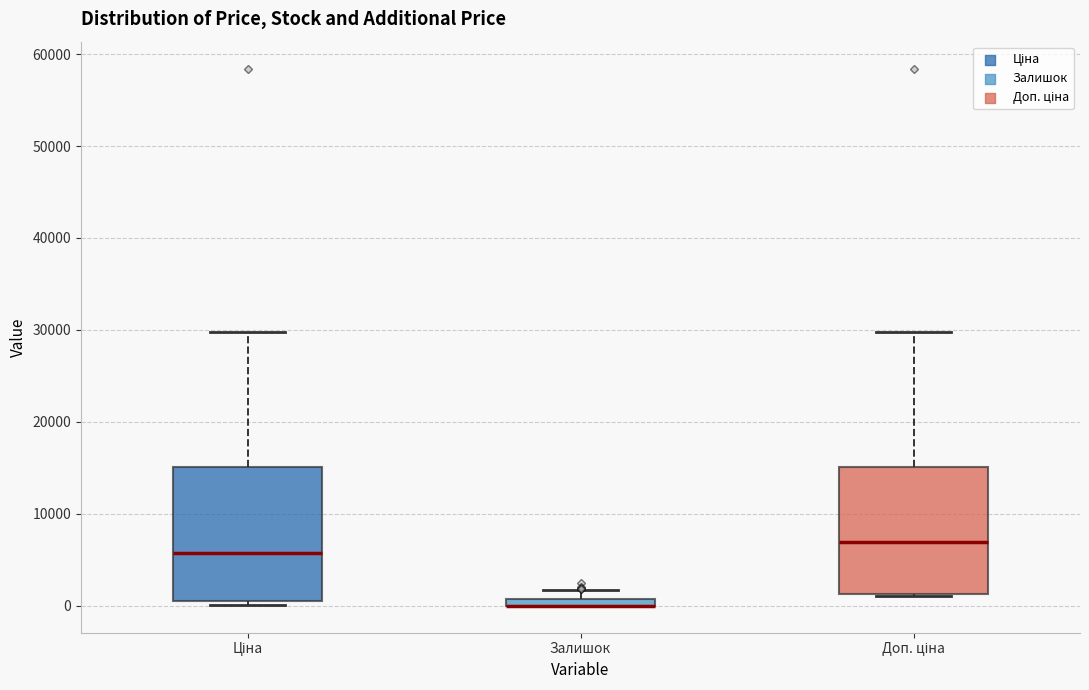

Where does the upper whisker of the box for Залишок end on the y-axis? The values are not printed on the chart, so give them approximately, as read against the axis.

2000